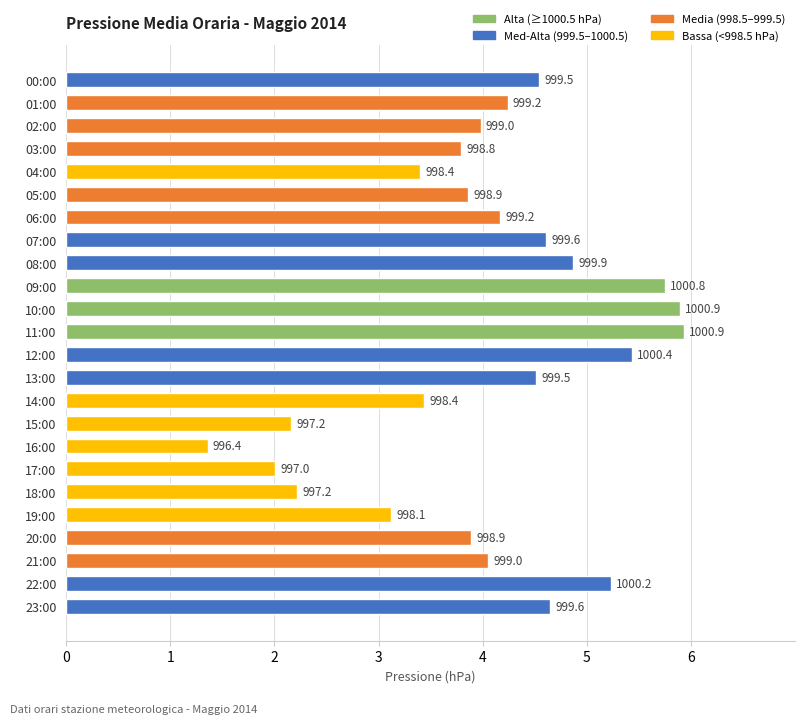

How many bars are there in total?

24